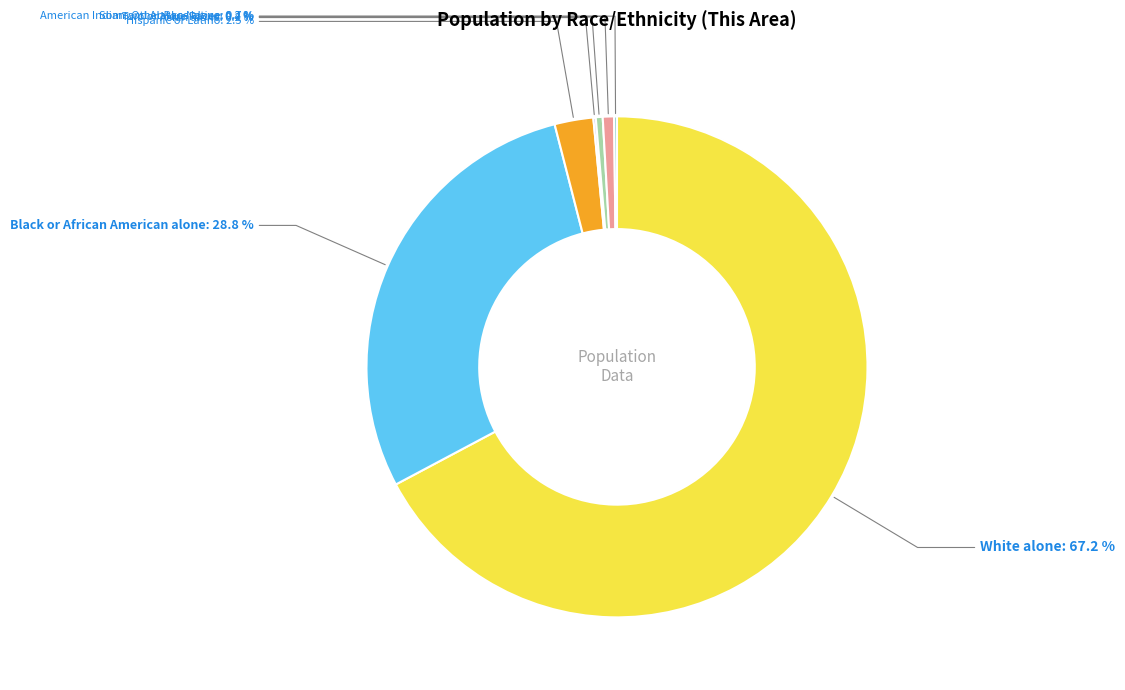

Which category has the biggest portion of the pie?

White alone